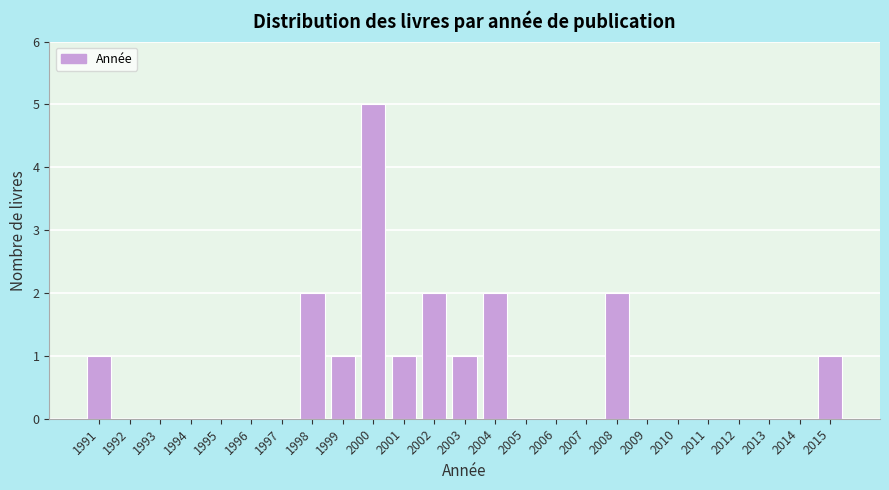

Reading left to right, transcribe this chart: for each bar, give the range it covers on the x-axis and its height. The values are not printed on the chart, so give them approximately, as read against the axis.

1990.5 to 1991.5: 1
1991.5 to 1992.5: 0
1992.5 to 1993.5: 0
1993.5 to 1994.5: 0
1994.5 to 1995.5: 0
1995.5 to 1996.5: 0
1996.5 to 1997.5: 0
1997.5 to 1998.5: 2
1998.5 to 1999.5: 1
1999.5 to 2000.5: 5
2000.5 to 2001.5: 1
2001.5 to 2002.5: 2
2002.5 to 2003.5: 1
2003.5 to 2004.5: 2
2004.5 to 2005.5: 0
2005.5 to 2006.5: 0
2006.5 to 2007.5: 0
2007.5 to 2008.5: 2
2008.5 to 2009.5: 0
2009.5 to 2010.5: 0
2010.5 to 2011.5: 0
2011.5 to 2012.5: 0
2012.5 to 2013.5: 0
2013.5 to 2014.5: 0
2014.5 to 2015.5: 1